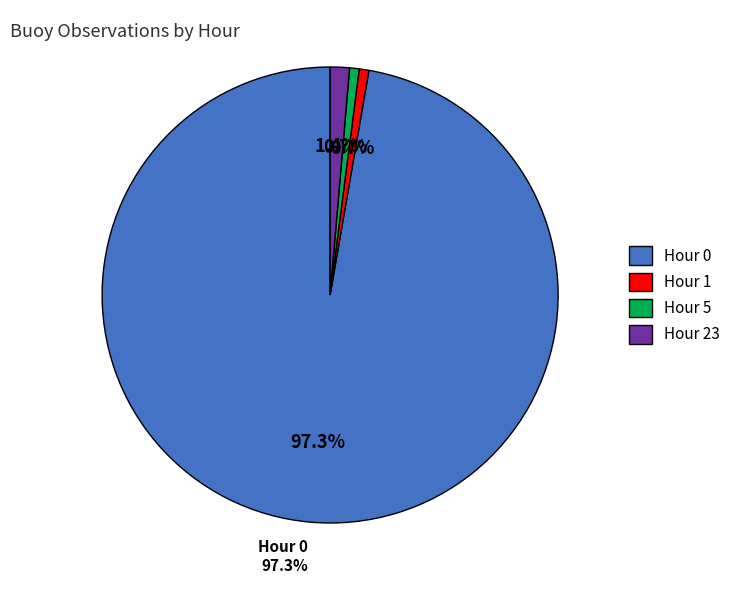

True or false: Hour 23 accounts for 16% of the total.

False